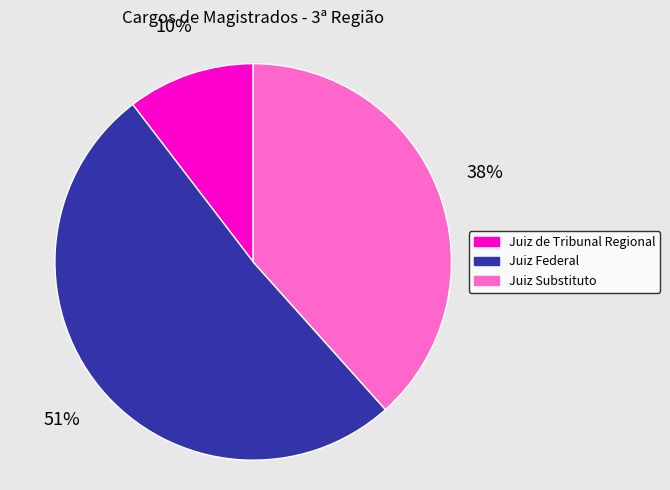

To the nearest percent, what is the difference between the largest and smallest slice percentages?

41%